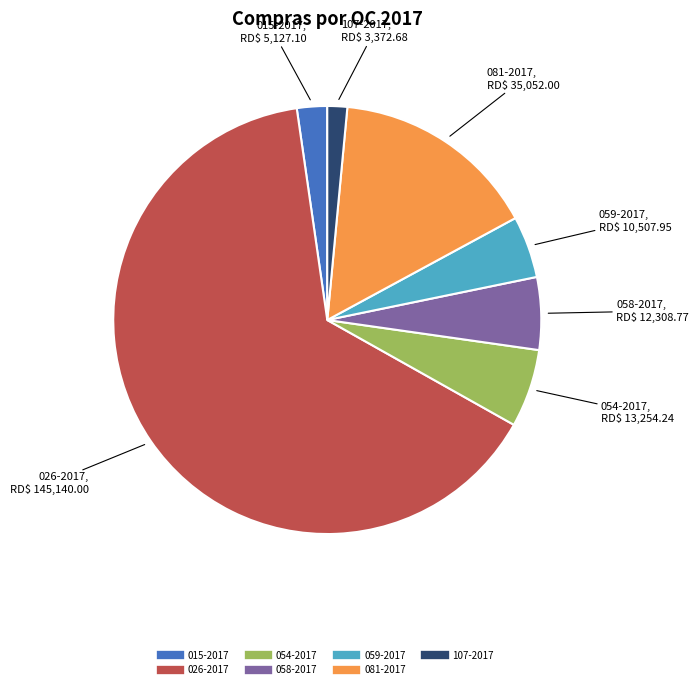

Which has a higher value, 054-2017 or 081-2017?

081-2017